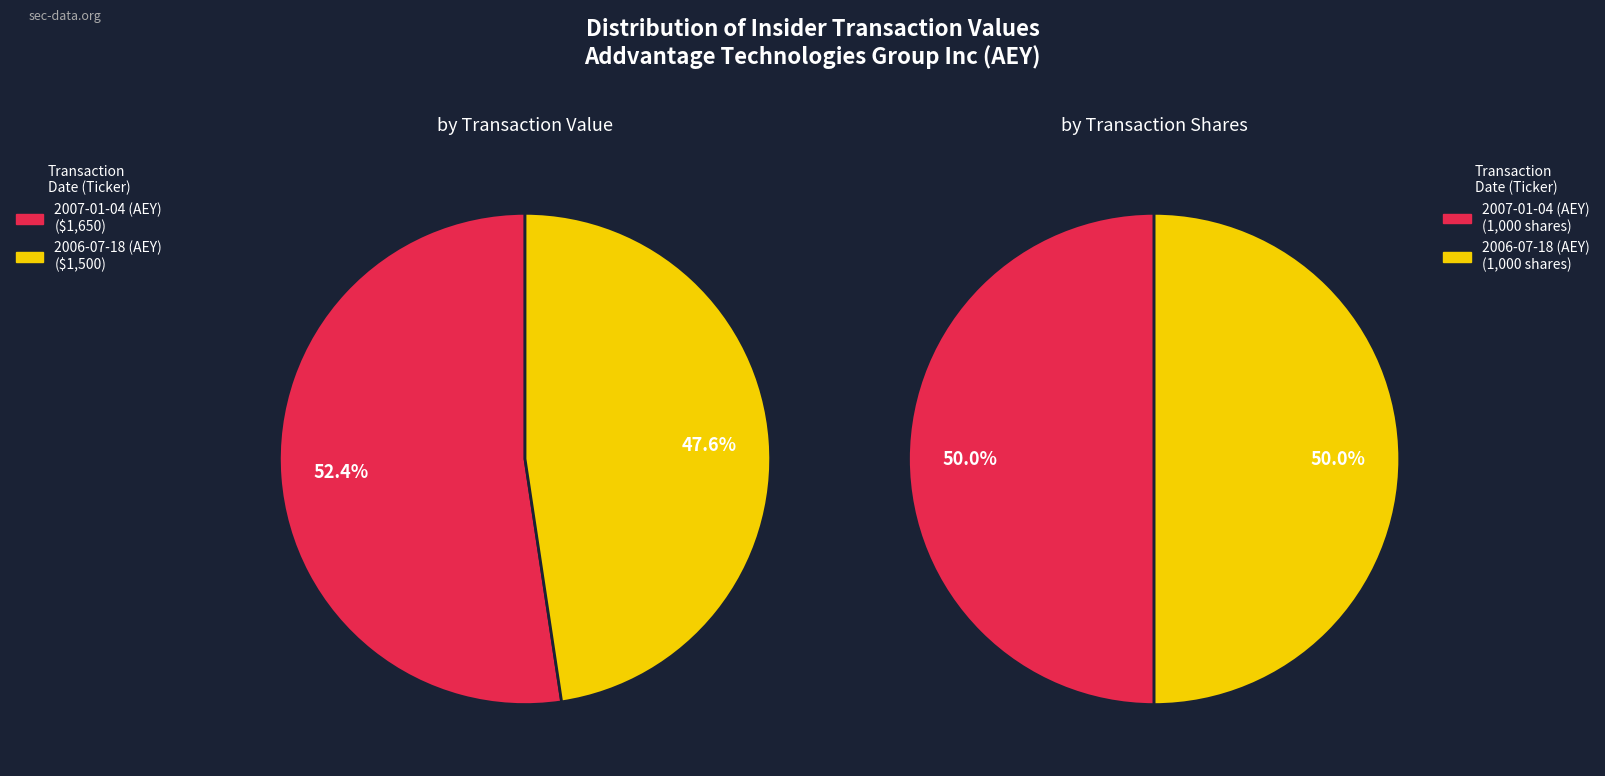

What percentage do 2007-01-04 (AEY) and 2006-07-18 (AEY) together represent?

100.0%